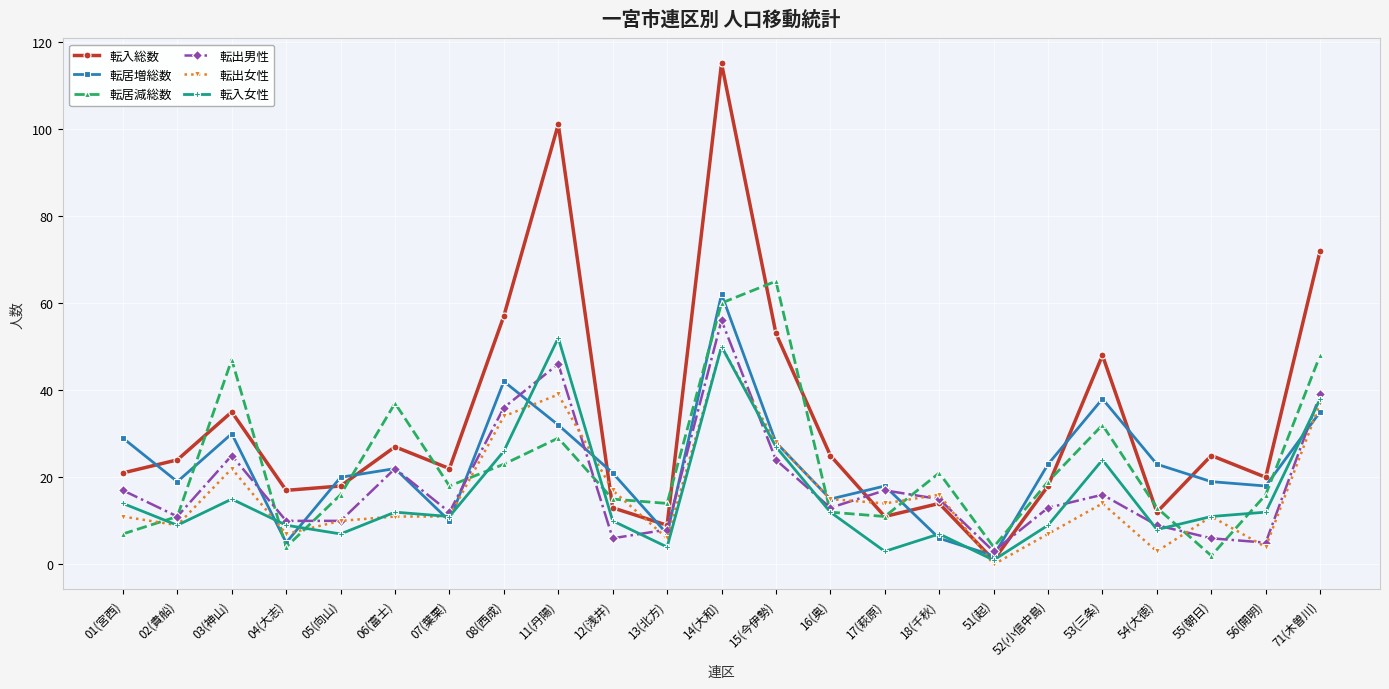

What is the sum of all 転居増総数 values?

524